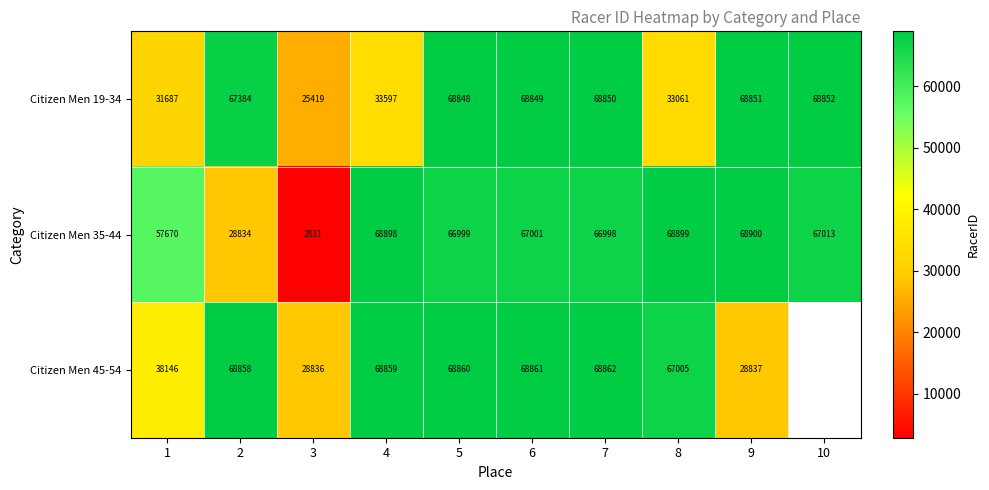

Is the value of Citizen Men 35-44 at 8 greater than the value of Citizen Men 19-34 at 6?

Yes